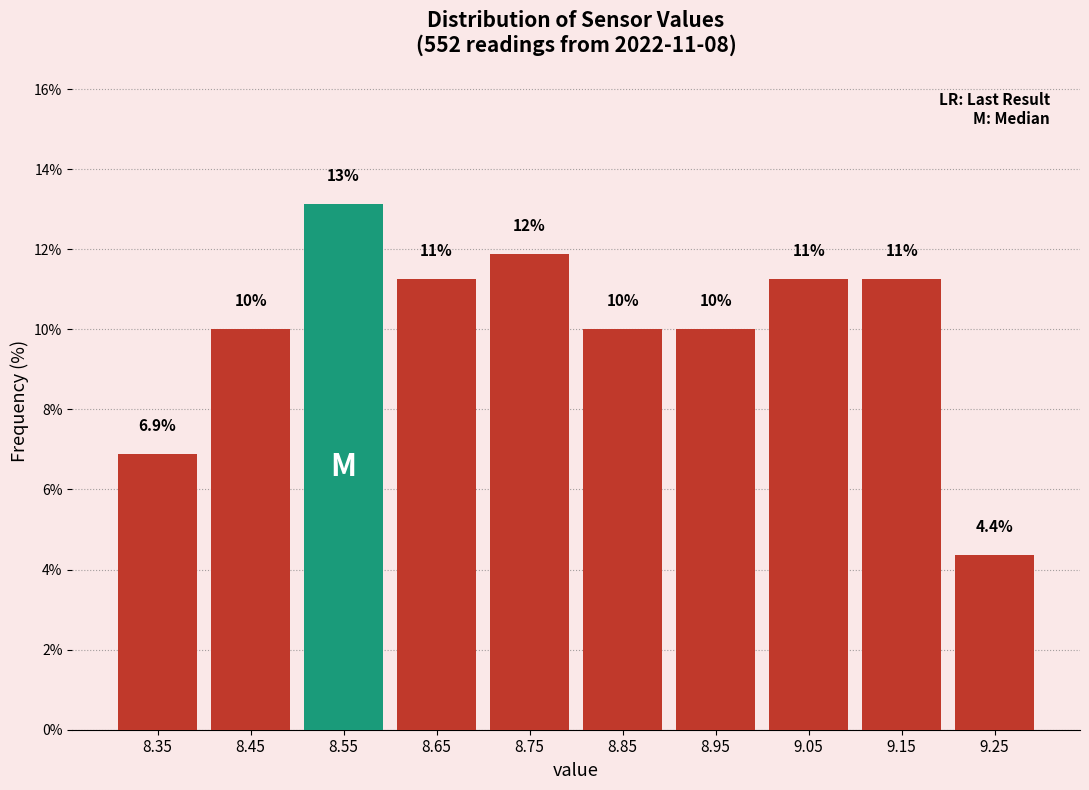

Over which range of the x-axis is the bar tallest?

8.5 to 8.6